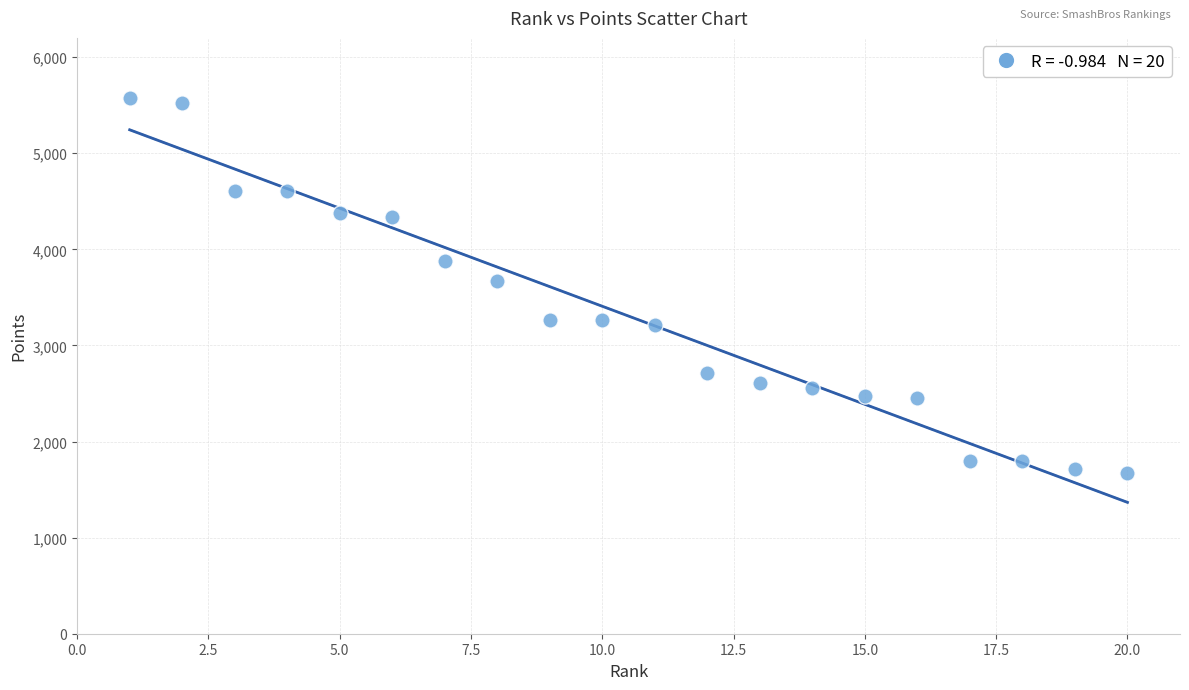

What is the range of X values (max minus min)?

19